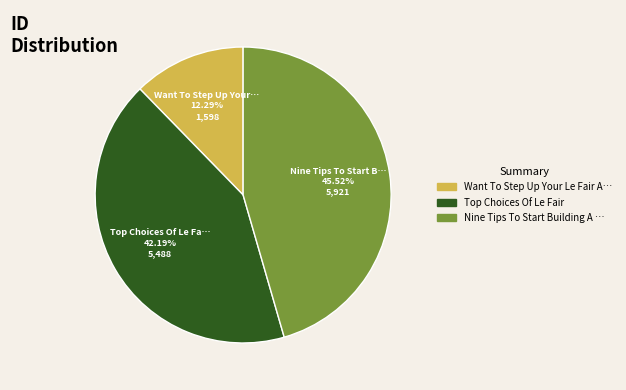

Does any single category account for the majority?

No